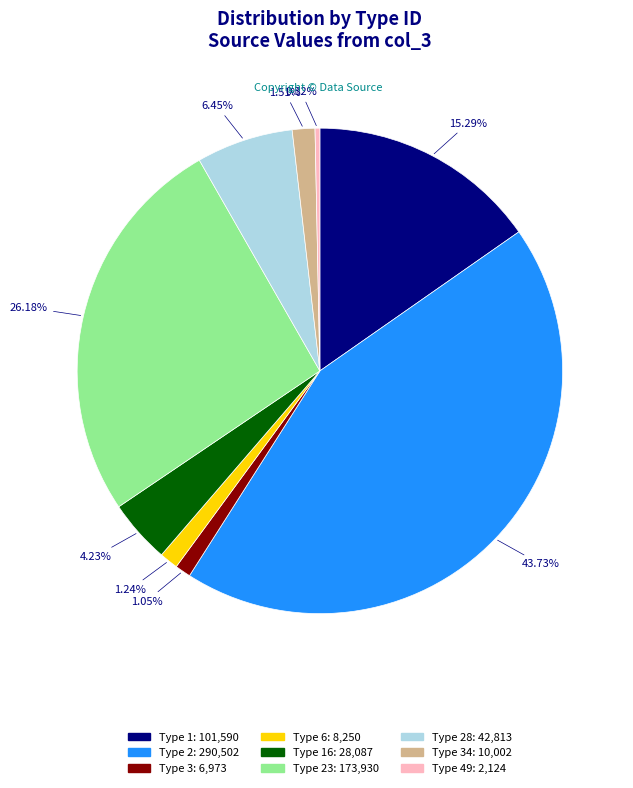

Does any single category account for the majority?

No